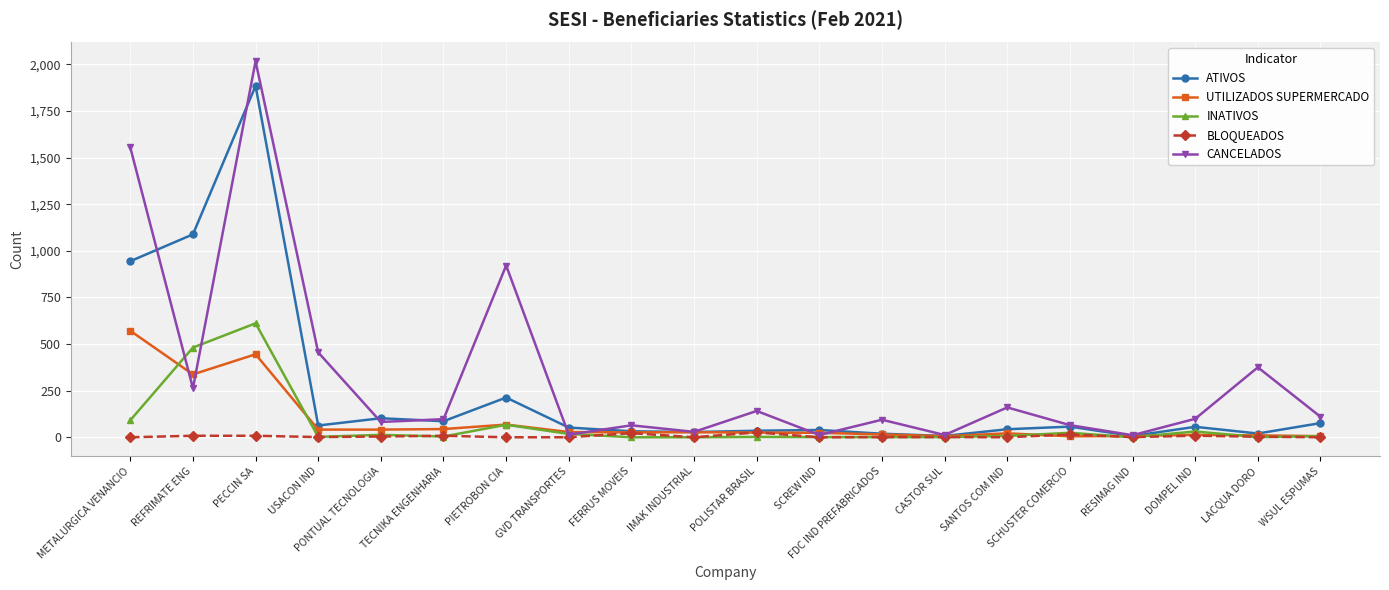

What is the approximate value of ATIVOS at DOMPEL IND, to the nearest 100?

100